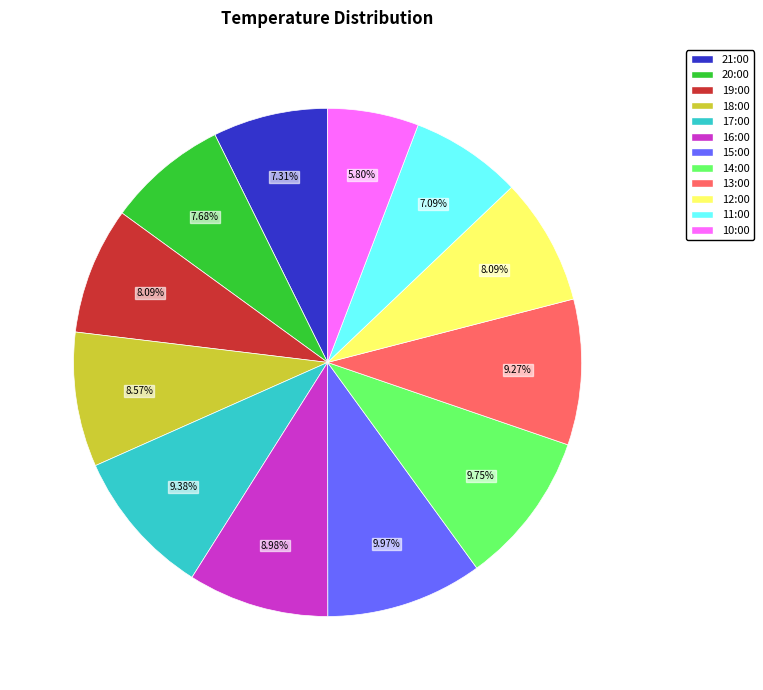

How many slices are in this pie chart?

12